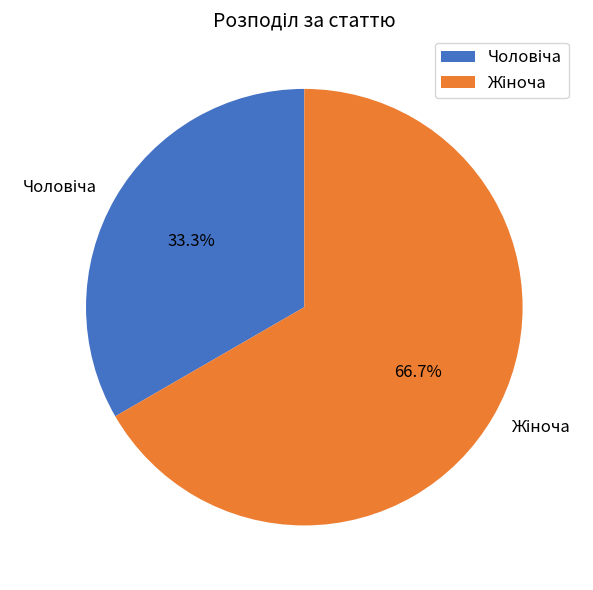

Is there a majority slice in this chart?

Yes